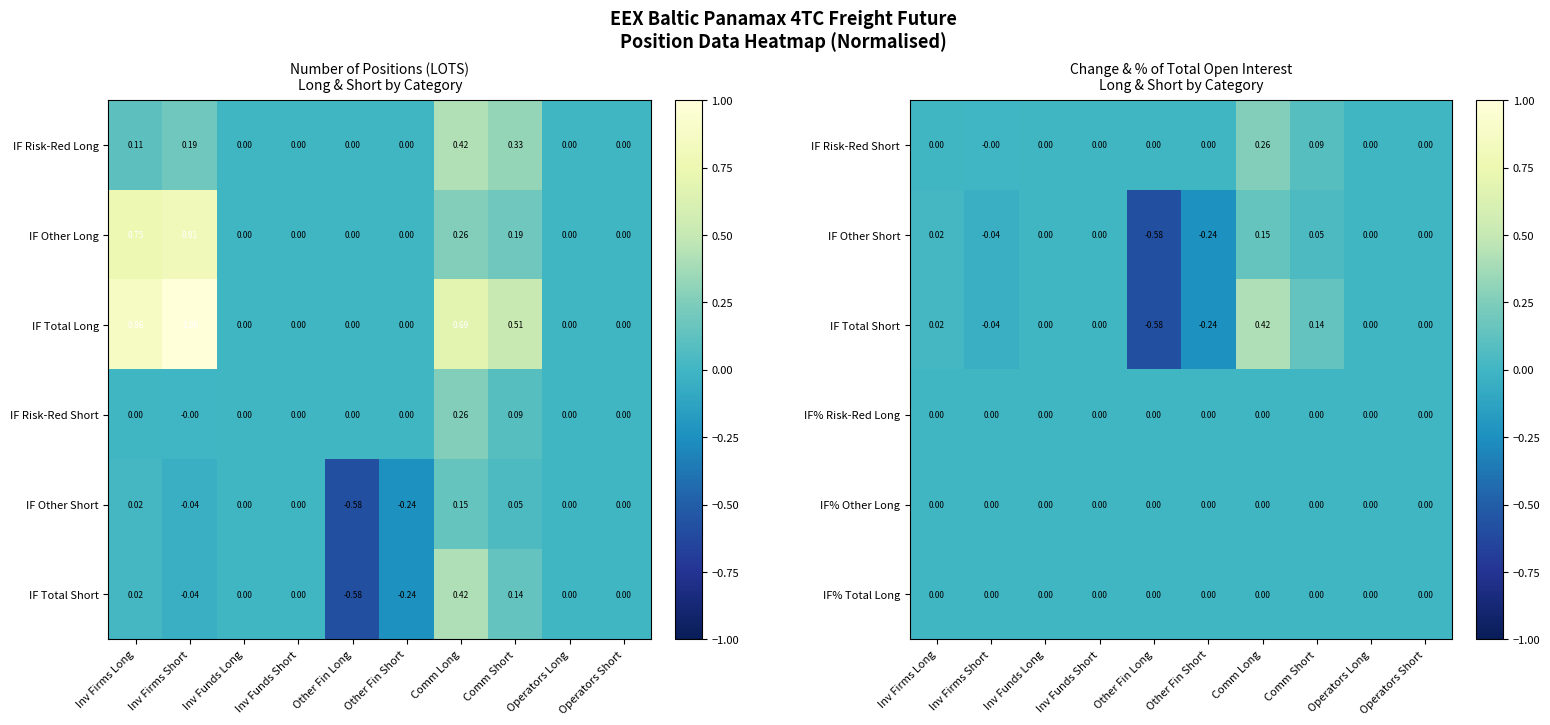

Rank the categories by IF% Risk-Red Long value from highest to lowest.

Comm Long, Comm Short, Inv Firms Short, Inv Firms Long, Inv Funds Long, Inv Funds Short, Other Fin Long, Other Fin Short, Operators Long, Operators Short